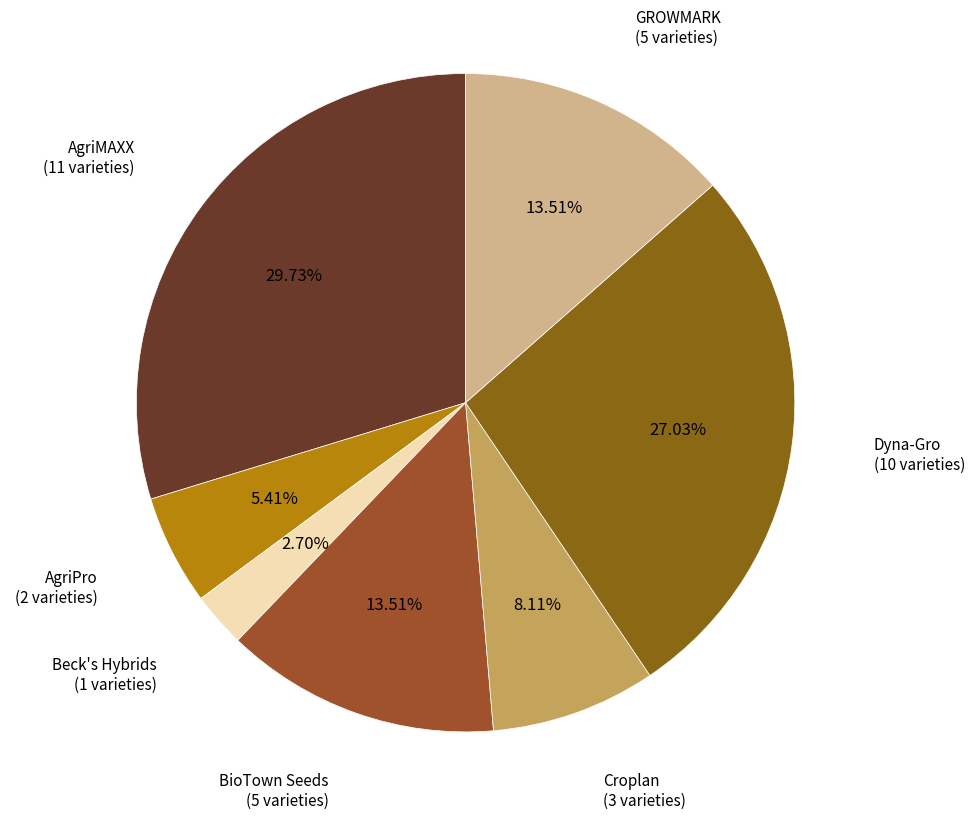

How many segments does this pie chart have?

7